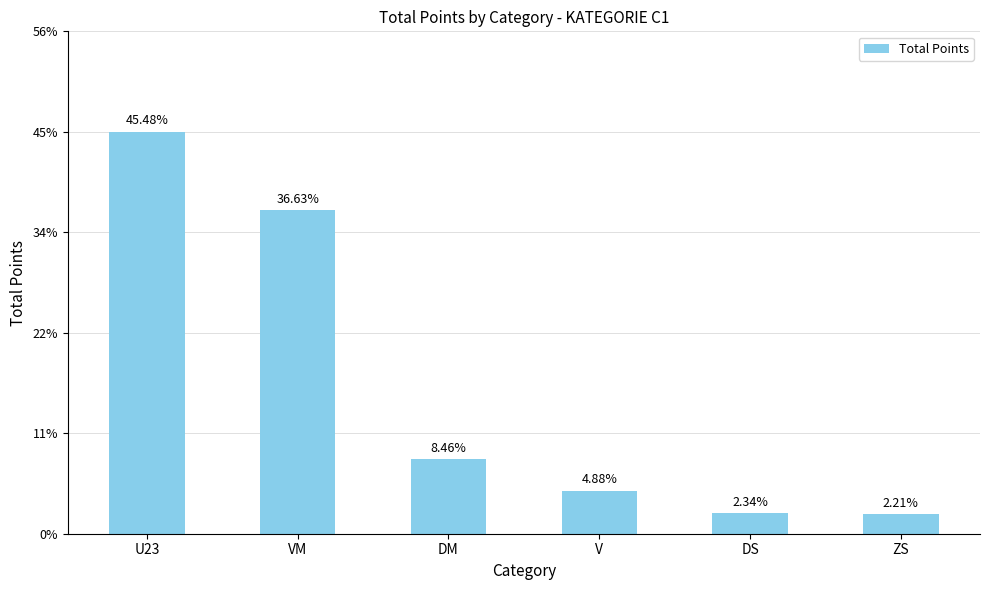

The chart shows a value of 34 at ZS. True or false?

True